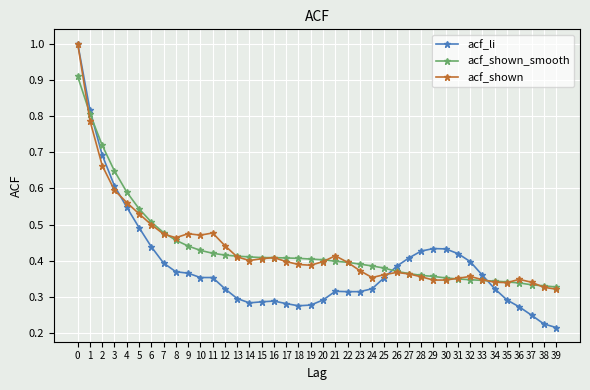

Which series has the widest spread of values?

acf_li